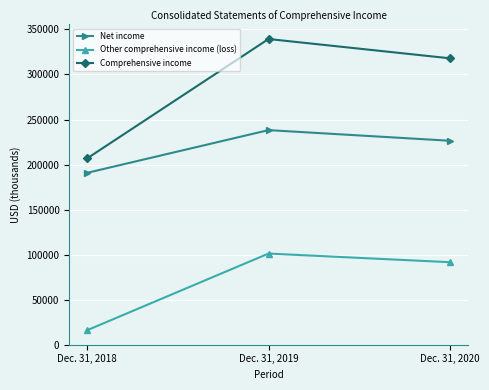

Is the value of Net income at Dec. 31, 2019 greater than the value of Other comprehensive income (loss) at Dec. 31, 2018?

Yes